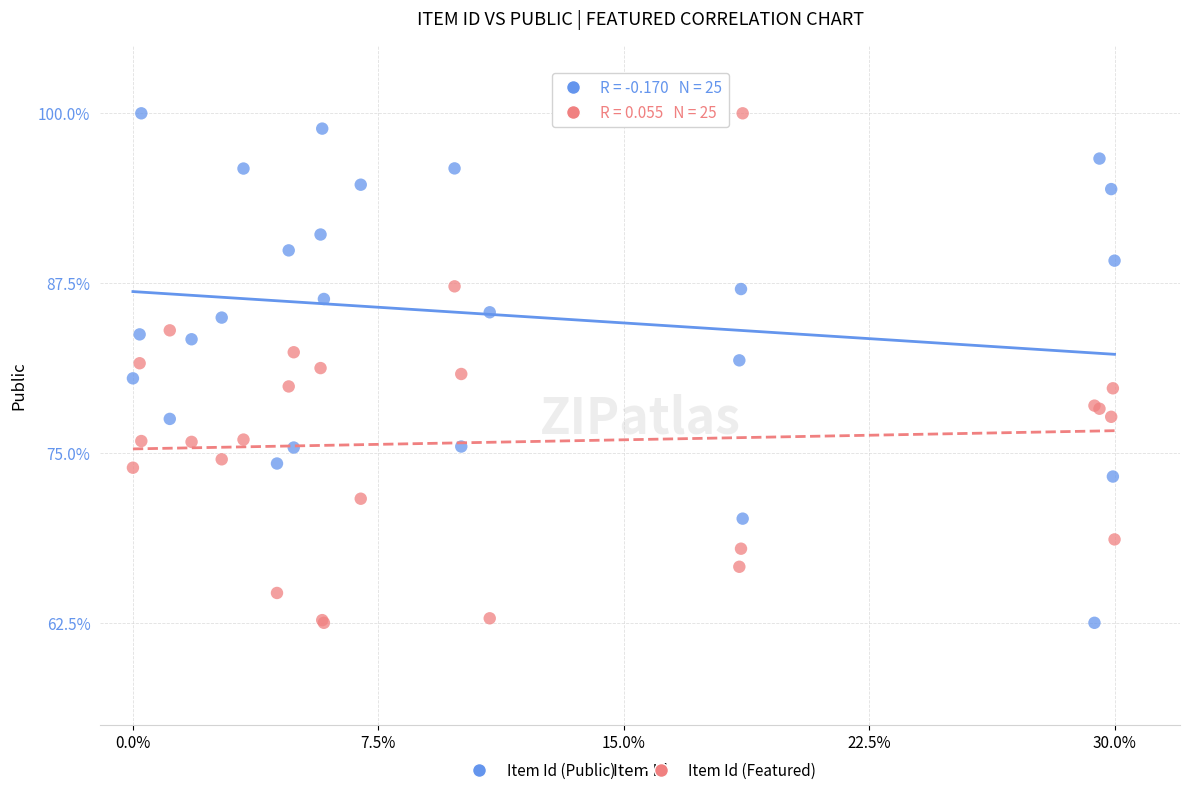

What are all the series names shown in the legend?

Item Id (Public), Item Id (Featured)